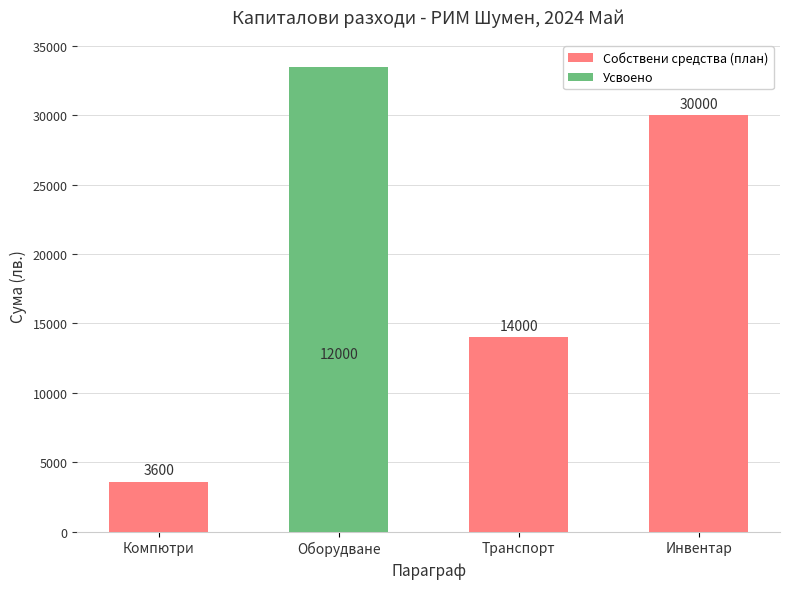

What is the average value of the Усвоено series?

8358